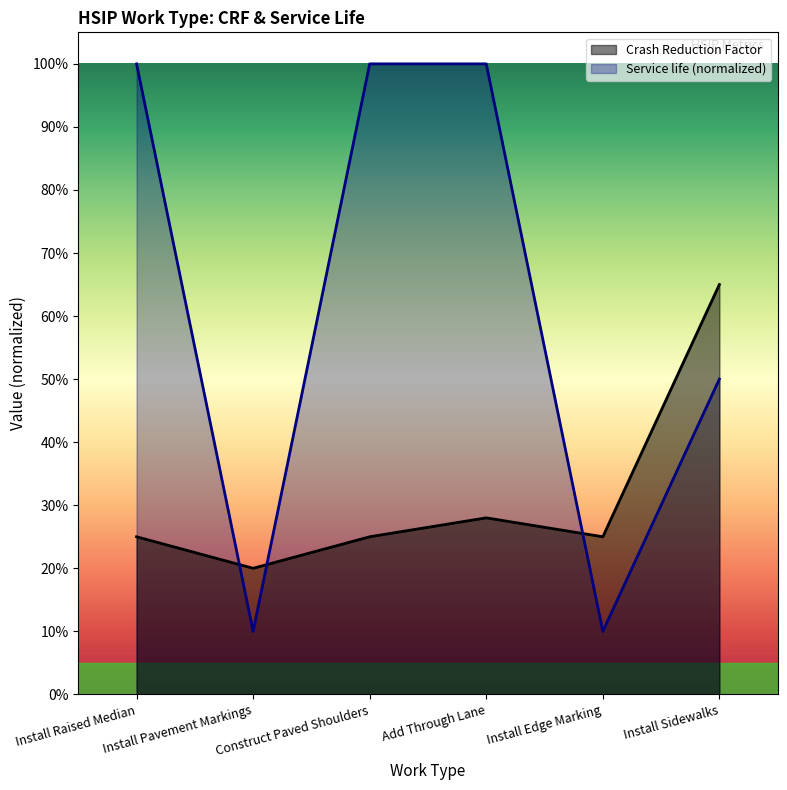

What position from the left is Install Edge Marking?

5